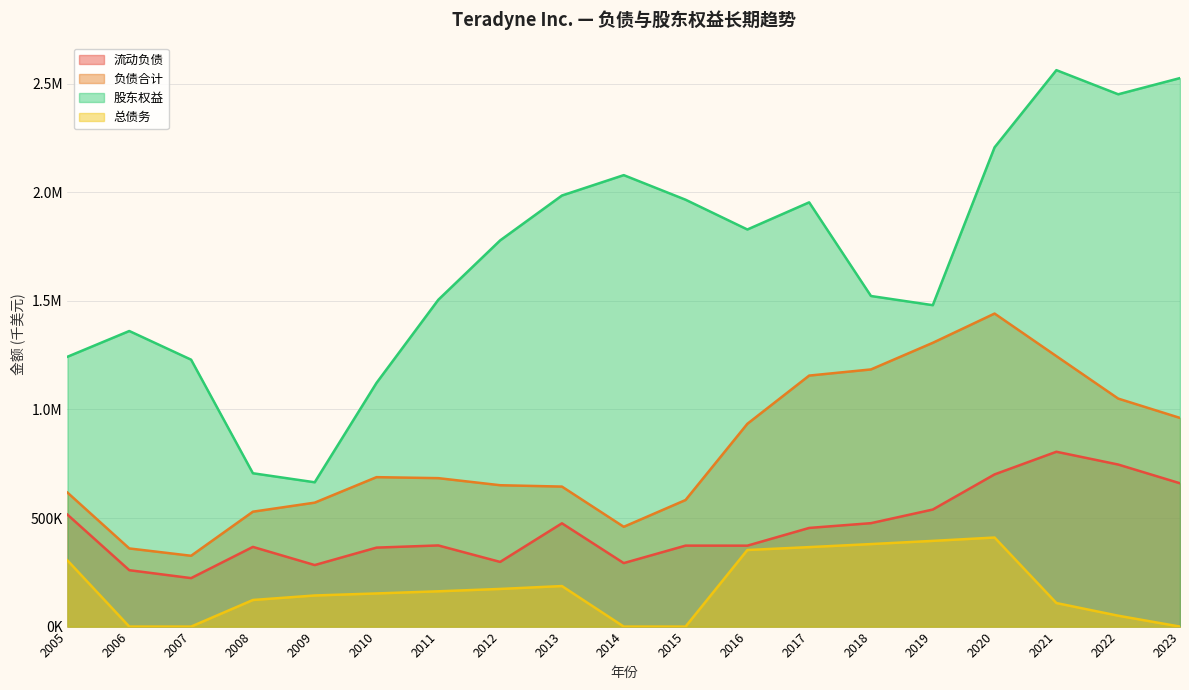

List the series in order of their overall mean, highest first.

股东权益, 负债合计, 流动负债, 总债务